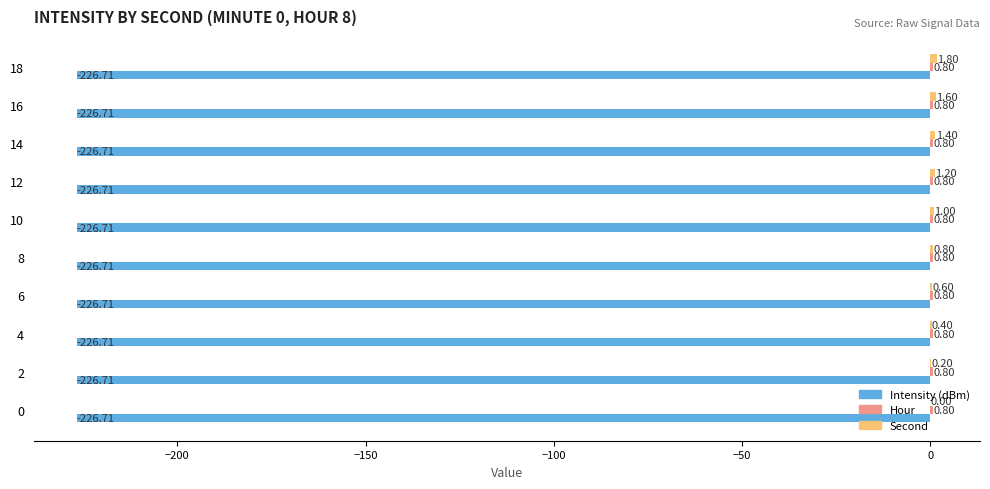

At which category is the sum across all series the highest?

18